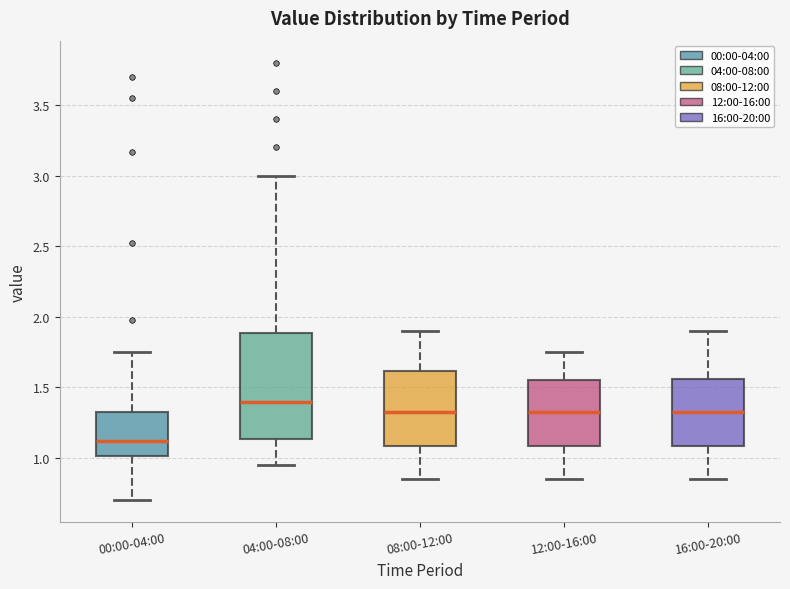

Reading left to right, read every box against the y-axis: the position of its median line, the range the box covers, and the ends of its whiskers. The values are not printed on the chart, so give them approximately, as read against the axis.

00:00-04:00: median 1.10, box 1.00 to 1.35, whiskers 0.70 to 1.75
04:00-08:00: median 1.40, box 1.15 to 1.90, whiskers 0.95 to 3.00
08:00-12:00: median 1.35, box 1.10 to 1.60, whiskers 0.85 to 1.90
12:00-16:00: median 1.35, box 1.10 to 1.55, whiskers 0.85 to 1.75
16:00-20:00: median 1.35, box 1.10 to 1.55, whiskers 0.85 to 1.90